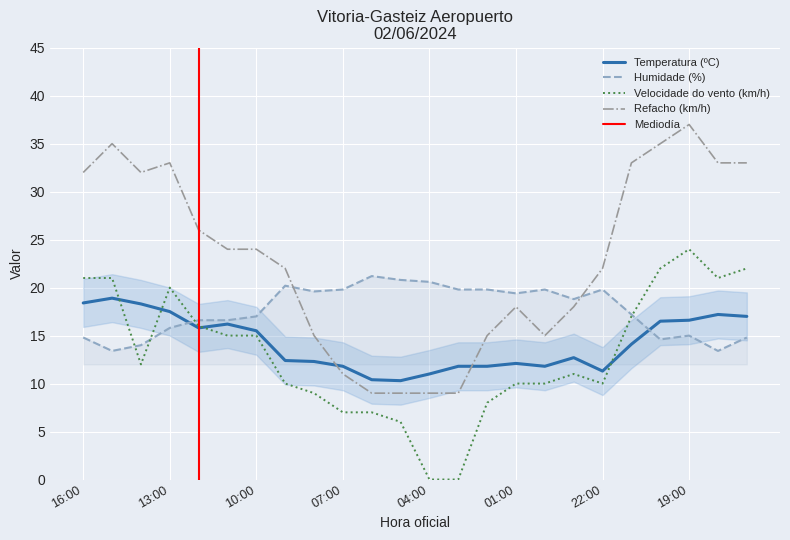

True or false: Velocidade do vento (km/h) has more than 0 points higher than both neighbors.

True